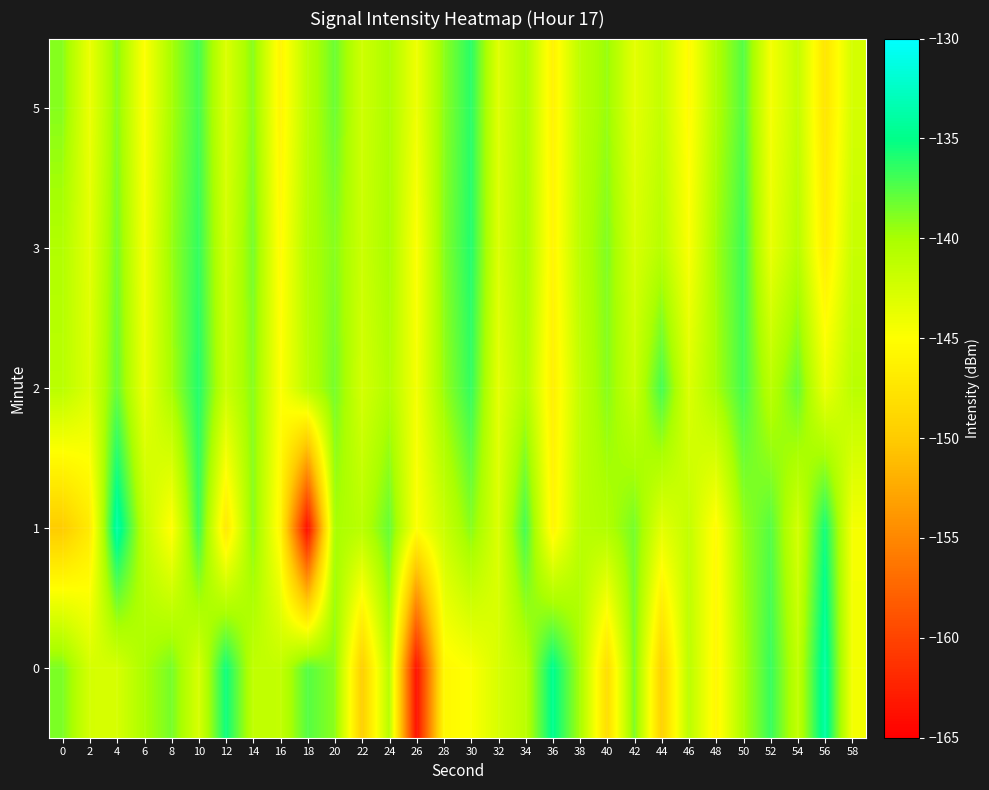

What is the difference between the highest and lowest values at 38?

1.5